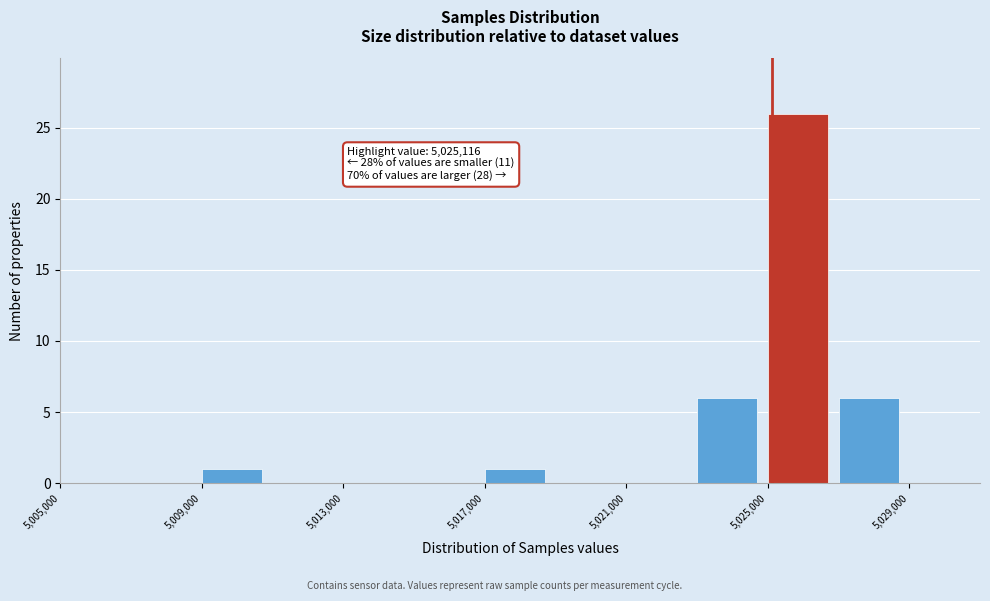

Which range on the x-axis has the tallest bar?

5025000 to 5027000